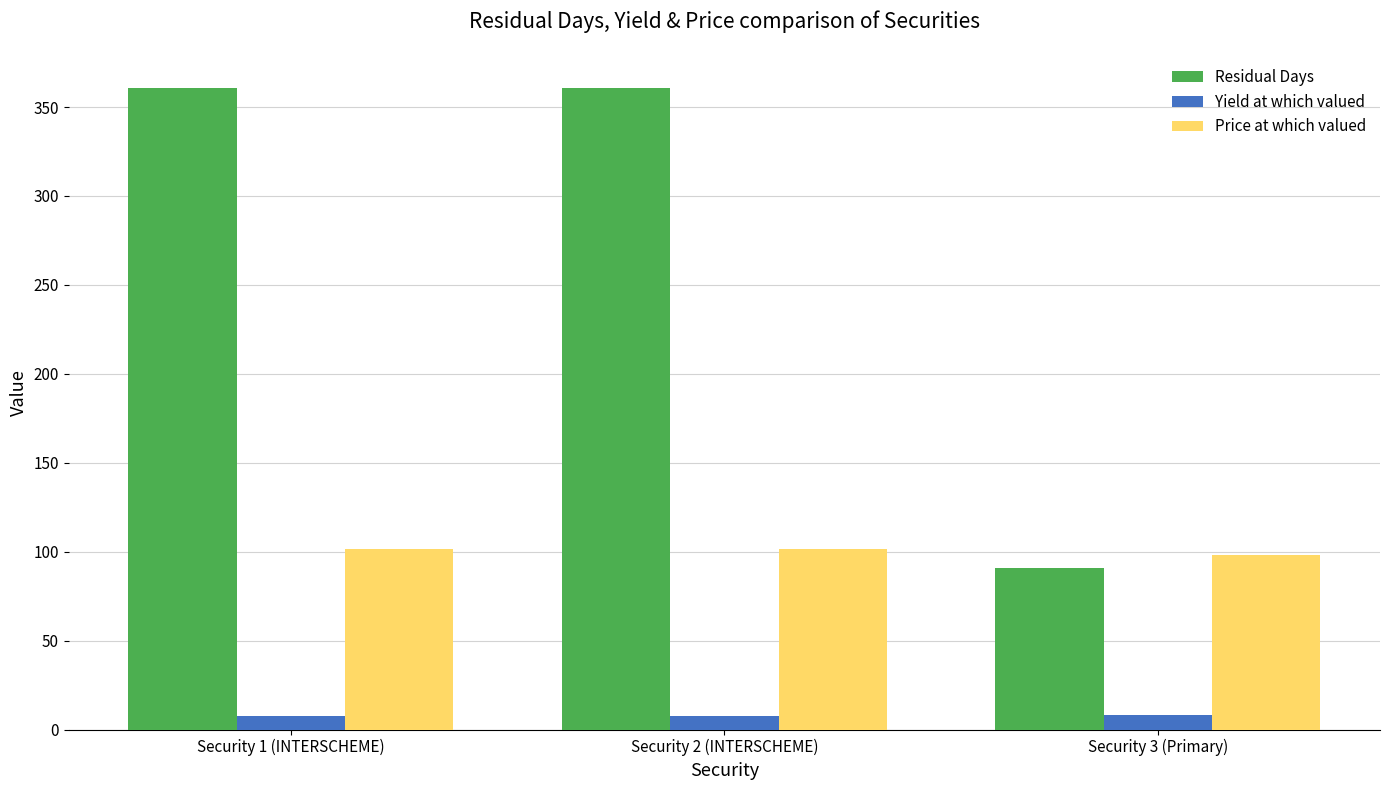

Does the chart contain any negative values?

No